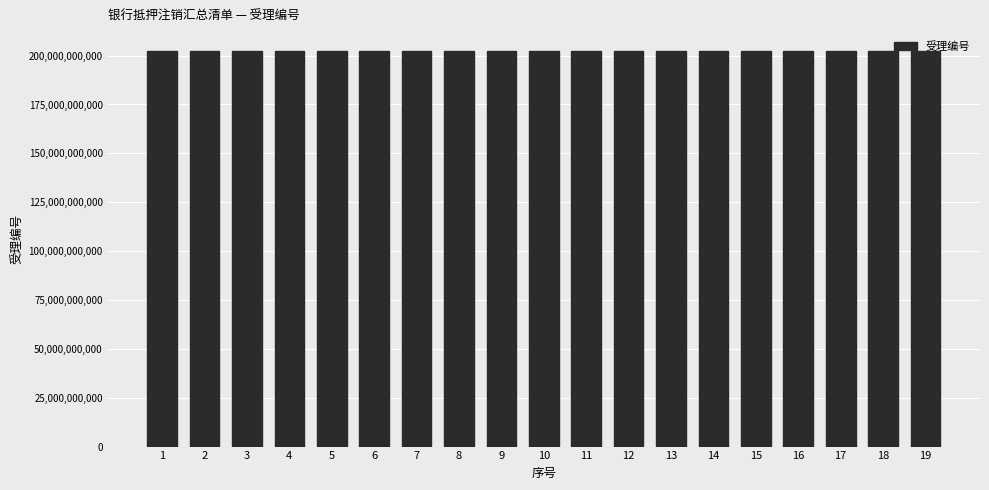

The value at 11 is 57660720611. True or false?

False